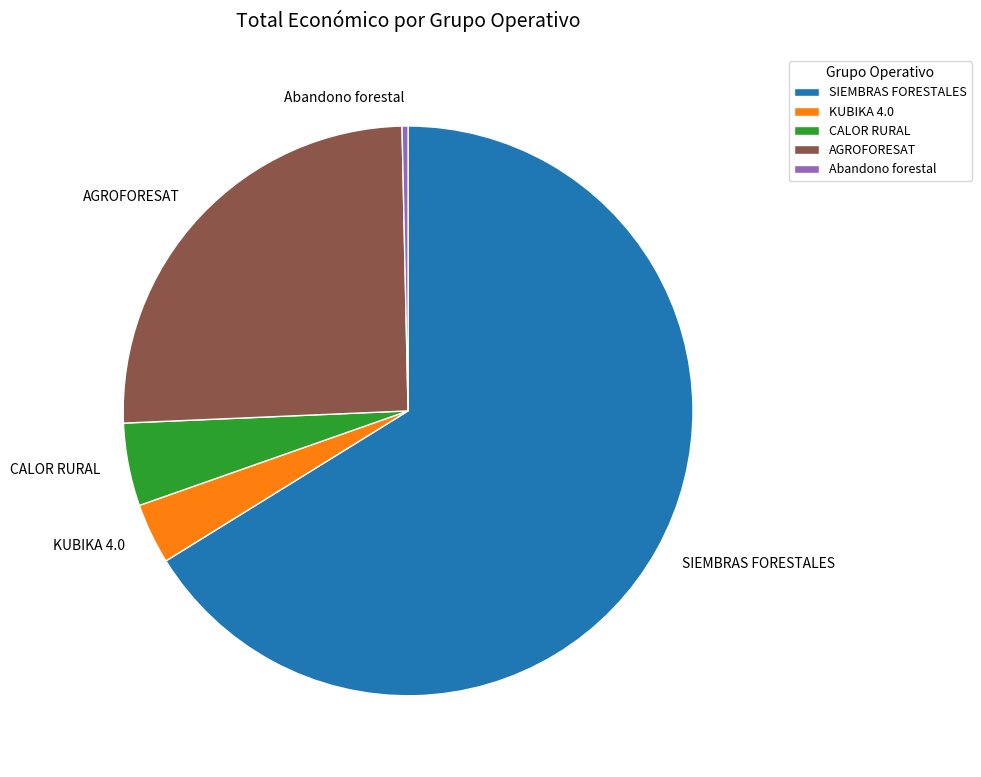

What is the largest slice in the pie chart?

SIEMBRAS FORESTALES